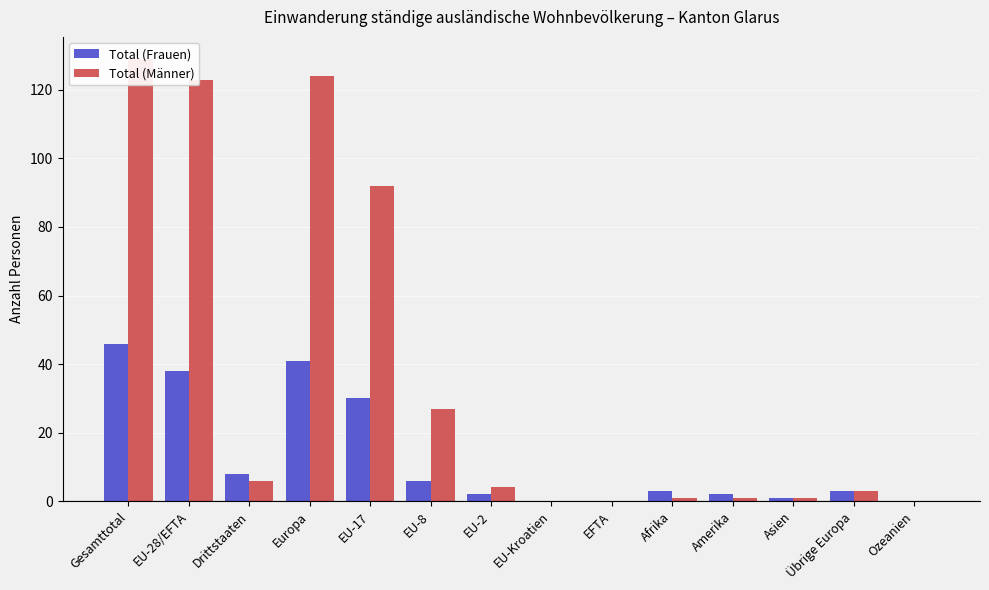

Rank the series at EU-28/EFTA from lowest to highest value.

Total (Frauen), Total (Männer)